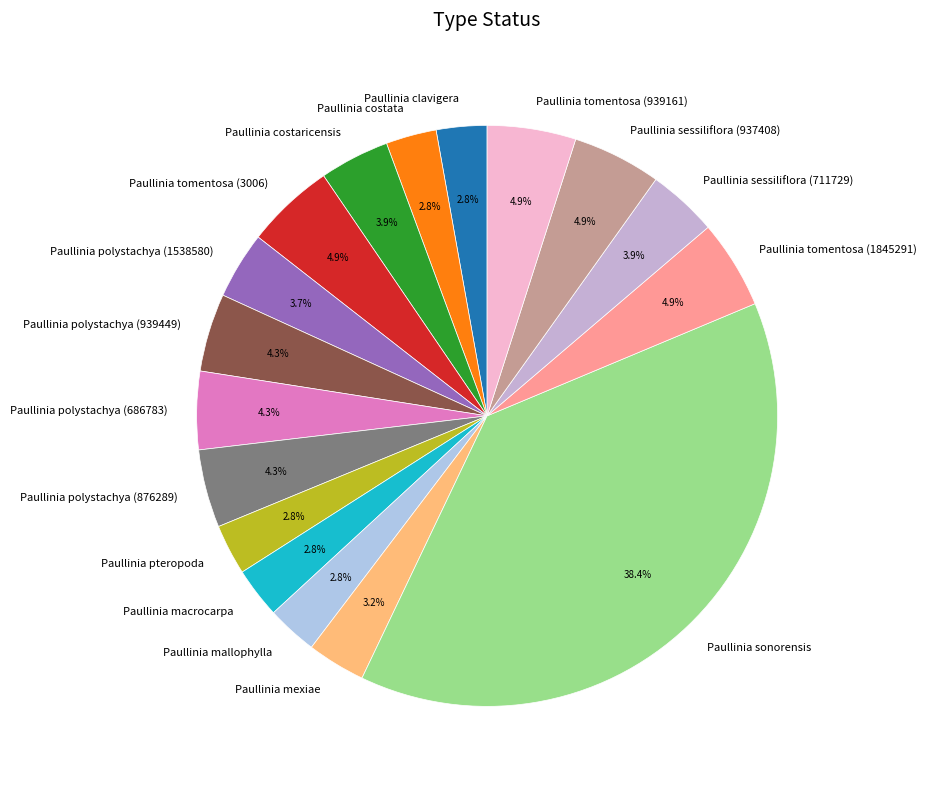

How much of the chart is everything except Paullinia macrocarpa?

97.2%